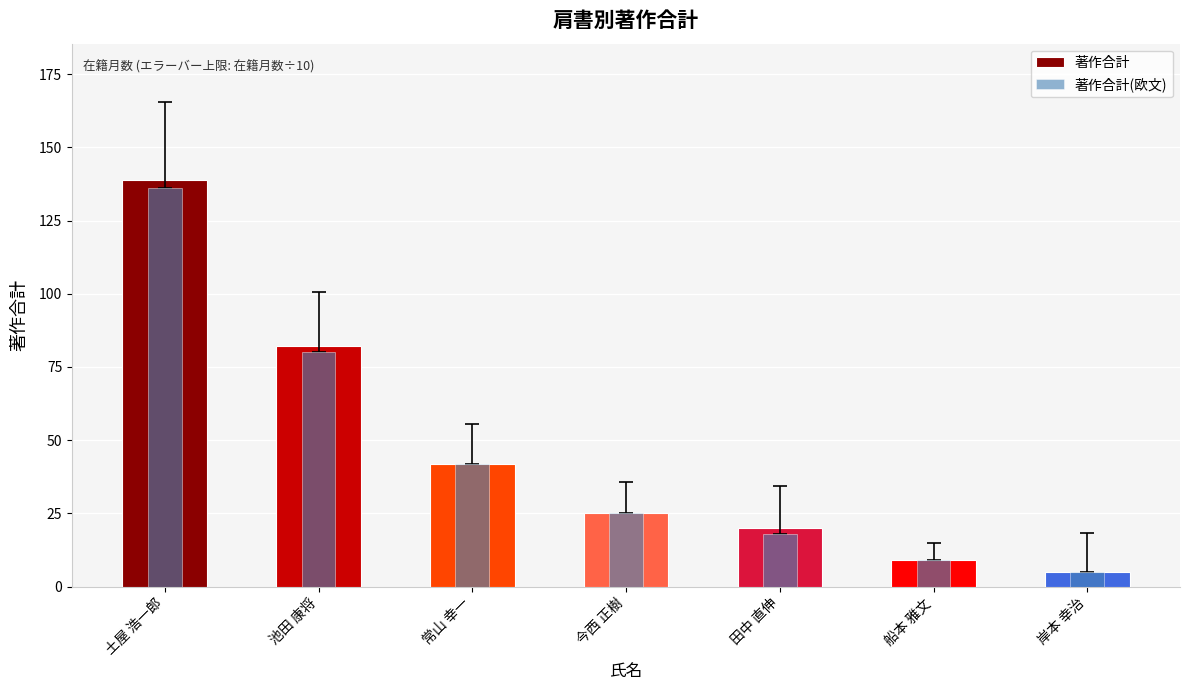

At which category does the chart reach its peak across all series?

土屋 浩一郎